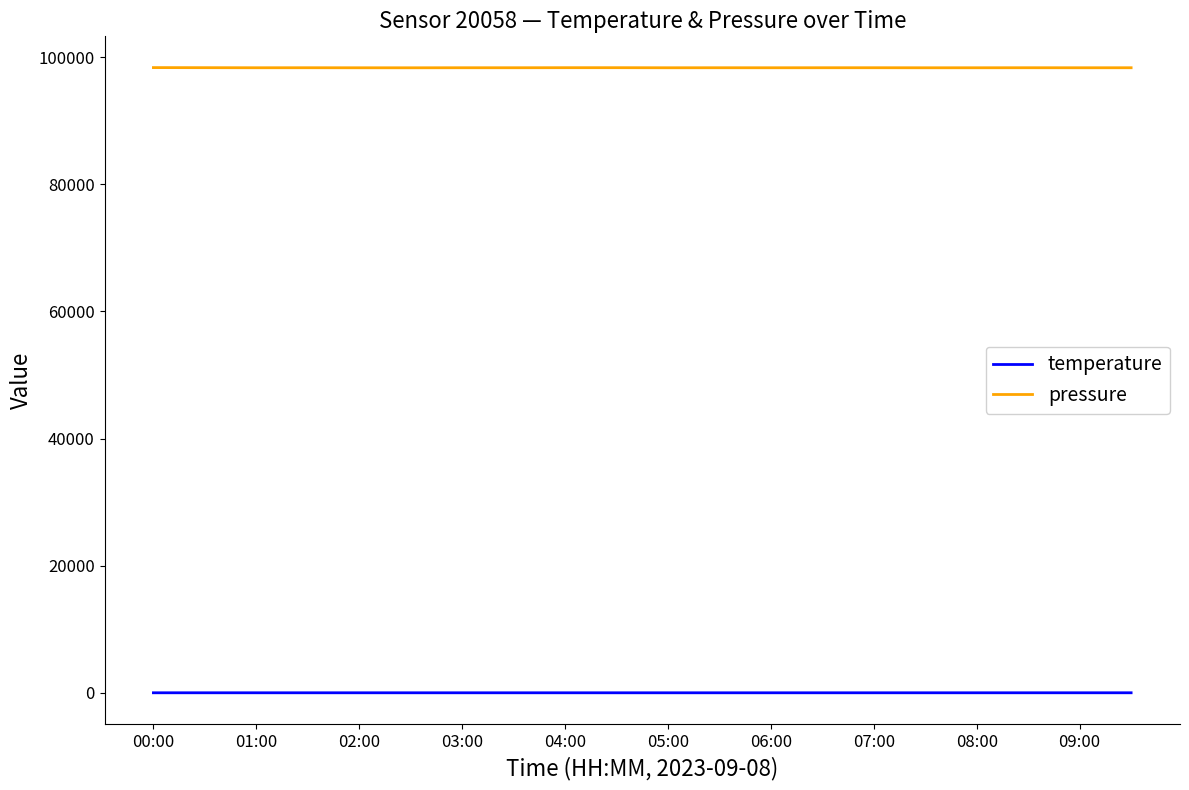

Does the chart have visible grid lines?

No